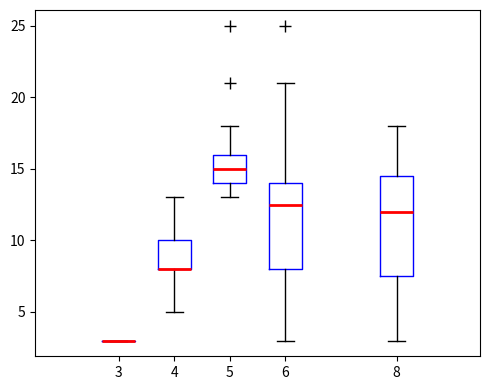

Reading left to right, transcribe this box plot: for each box, give where its median line is, the range the box spans, and where its two whiskers end, as read against the y-axis. The values are not printed on the chart, so give them approximately, as read against the axis.

3: box collapsed to a line at 3.0, whiskers 3.0 to 3.0
4: median 8.0 (drawn on the box's lower edge), box 8.0 to 10.0, whiskers 5.0 to 13.0
5: median 15.0, box 14.0 to 16.0, whiskers 13.0 to 18.0
6: median 12.5, box 8.0 to 14.0, whiskers 3.0 to 21.0
8: median 12.0, box 7.5 to 14.5, whiskers 3.0 to 18.0